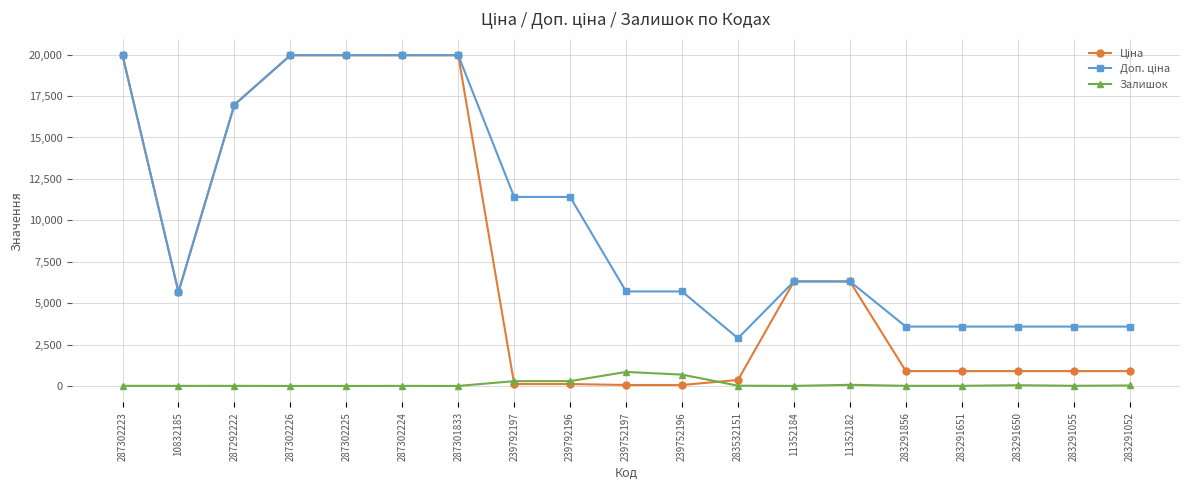

What position from the right is 283532151?

8